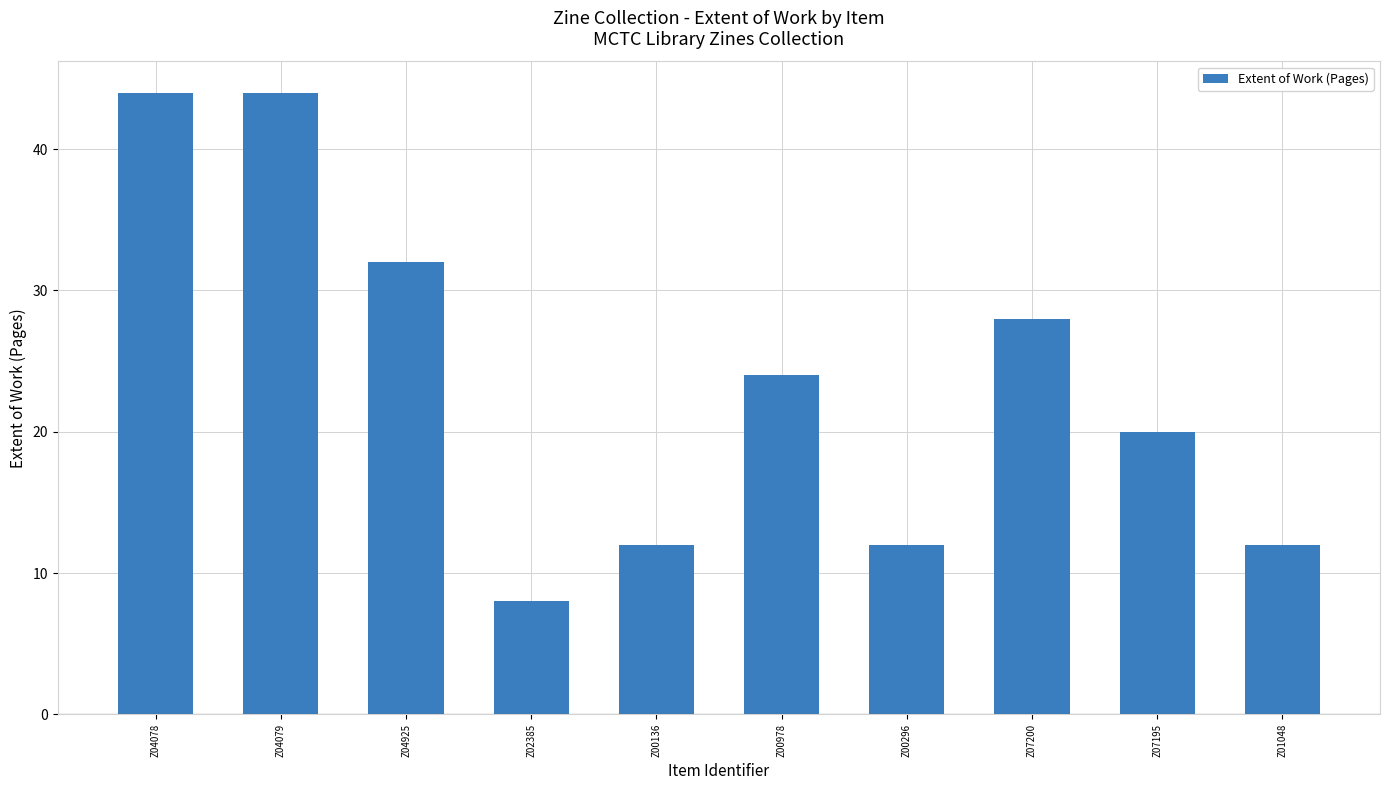

Is it true that the value at Z07195 is 20?

True